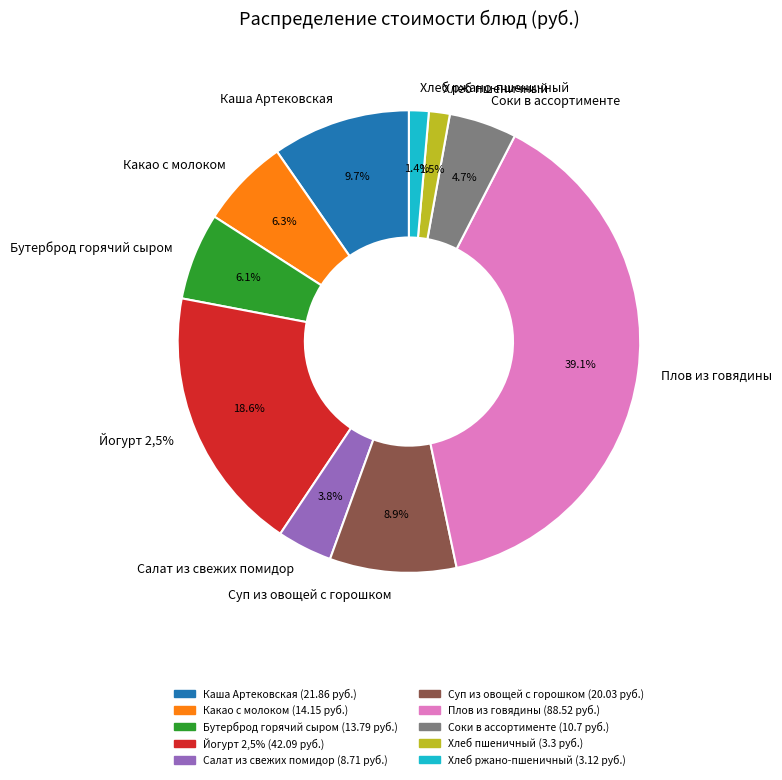

Is it true that Какао с молоком is 1% of the pie?

False